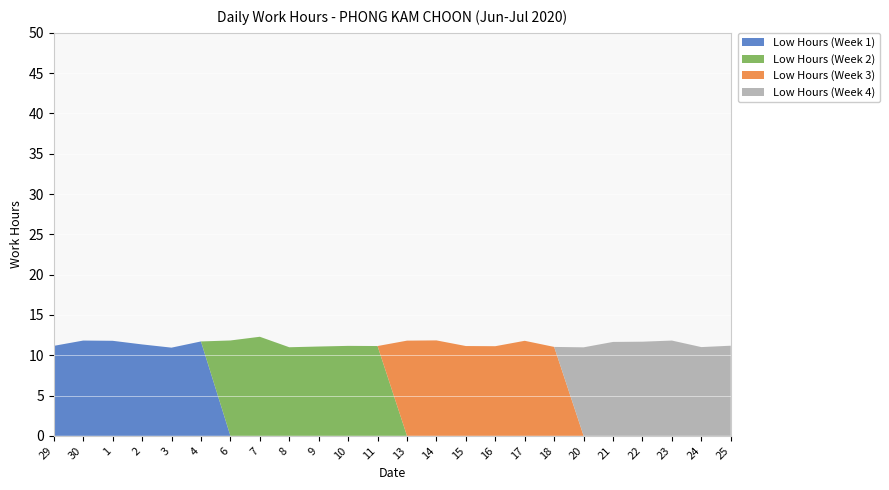

Reading right to left, list all the values displayed in this chart.

Low Hours (Week 1): 0.0	0.0	0.0	0.0	0.0	0.0	0.0	0.0	0.0	0.0	0.0	0.0	0.0	0.0	0.0	0.0	0.0	0.0	11.7	10.9	11.3	11.8	11.8	11.2
Low Hours (Week 2): 0.0	0.0	0.0	0.0	0.0	0.0	0.0	0.0	0.0	0.0	0.0	0.0	11.1	11.2	11.1	11.0	12.3	11.8	0.0	0.0	0.0	0.0	0.0	0.0
Low Hours (Week 3): 0.0	0.0	0.0	0.0	0.0	0.0	11.0	11.8	11.1	11.1	11.8	11.8	0.0	0.0	0.0	0.0	0.0	0.0	0.0	0.0	0.0	0.0	0.0	0.0
Low Hours (Week 4): 11.2	11.0	11.8	11.7	11.7	11.0	0.0	0.0	0.0	0.0	0.0	0.0	0.0	0.0	0.0	0.0	0.0	0.0	0.0	0.0	0.0	0.0	0.0	0.0